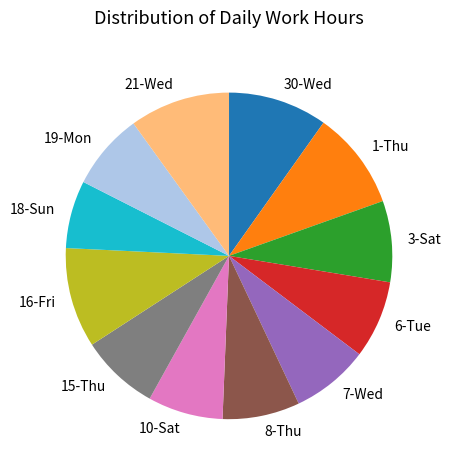

How many segments does this pie chart have?

12